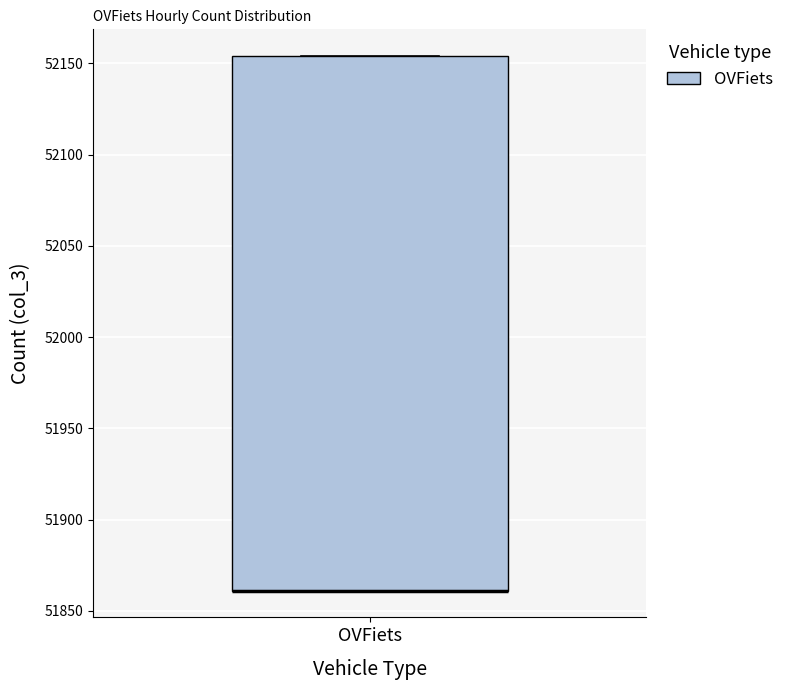

Where is the upper edge of the box for OVFiets on the y-axis? The values are not printed on the chart, so give them approximately, as read against the axis.

52155